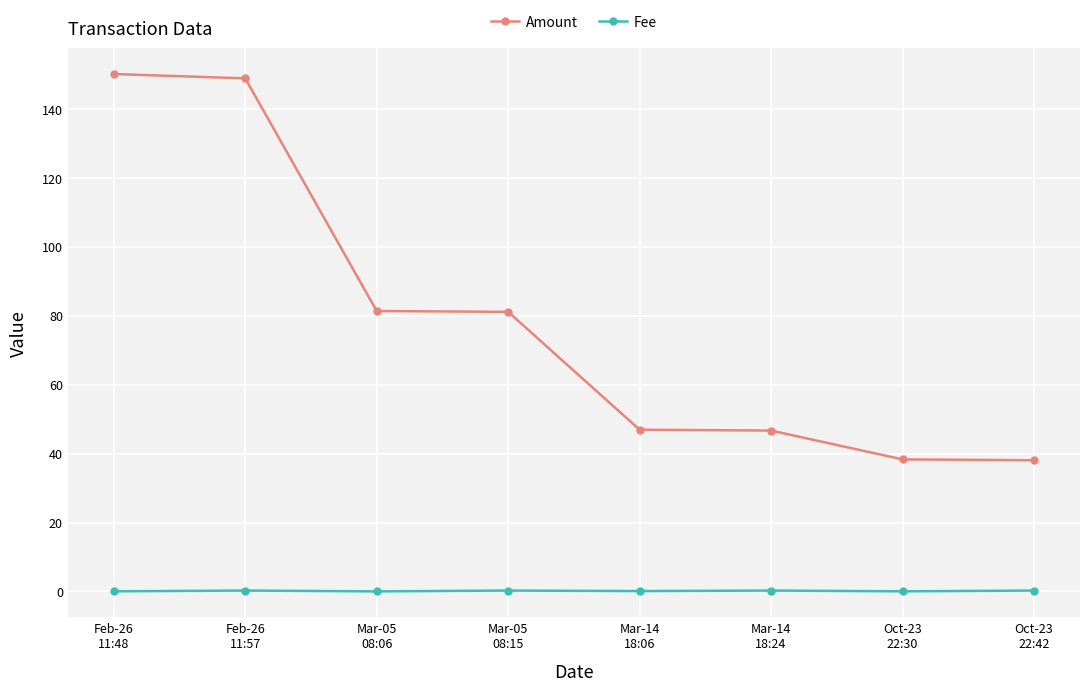

At Mar-05
08:15, list the series in order from largest to smallest.

Amount, Fee